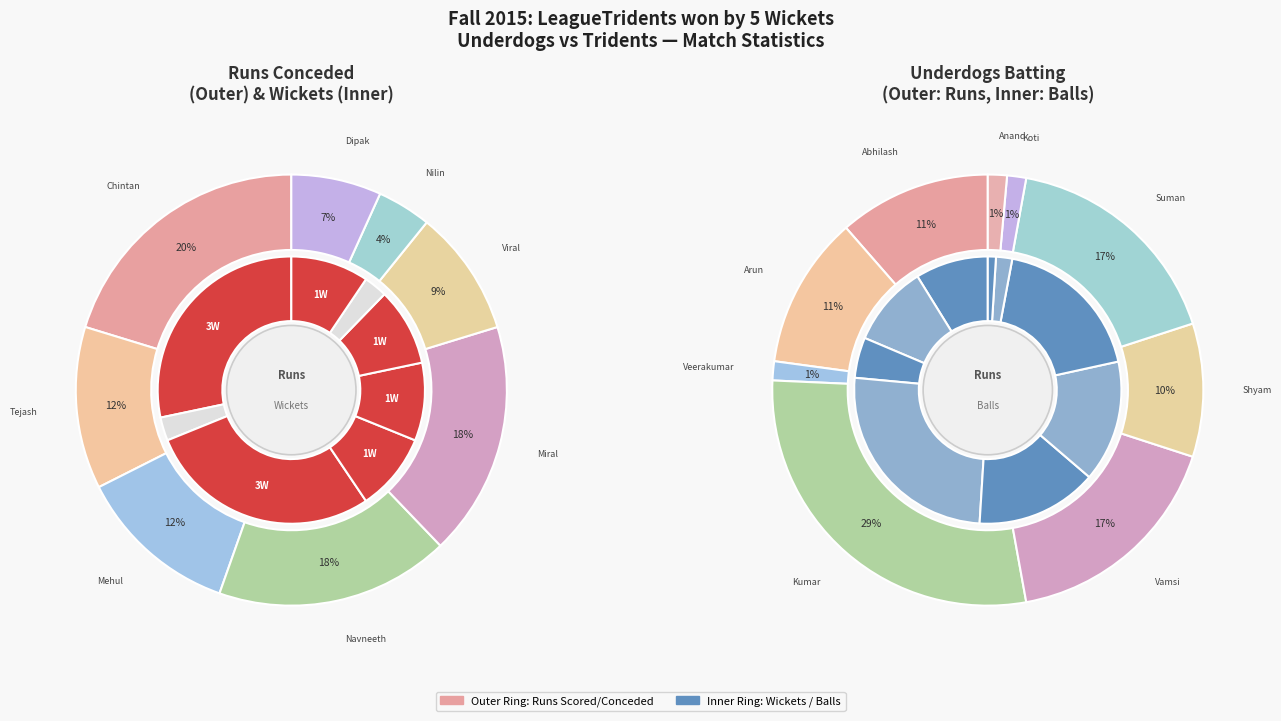

How much of the chart is everything except Tejash Patel?

87.8%